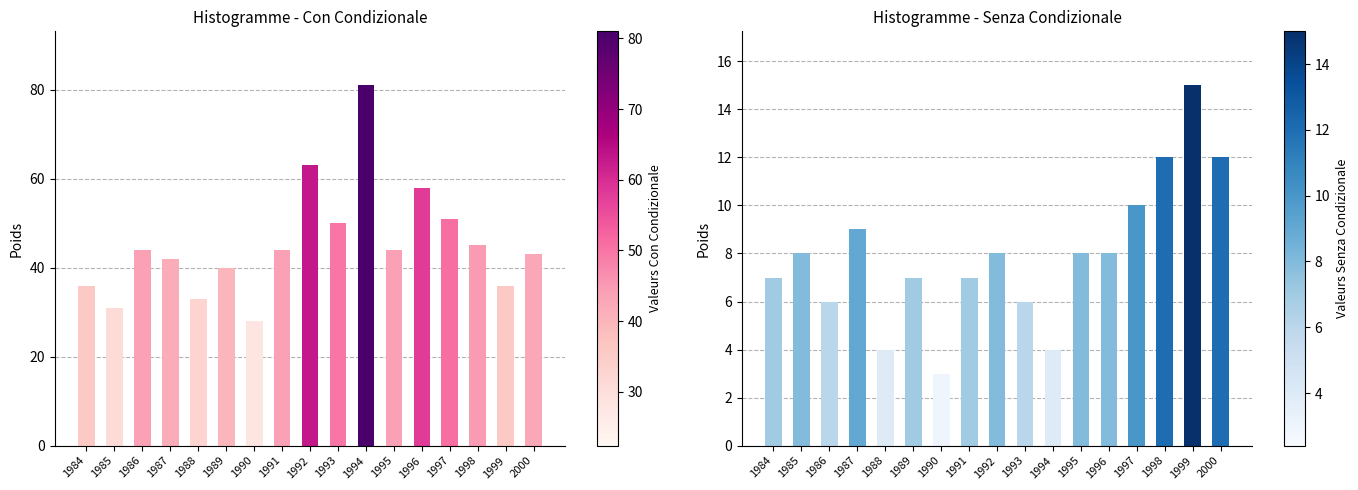

What is the sum of the Con condizionale values at 1992 and 1987?

105